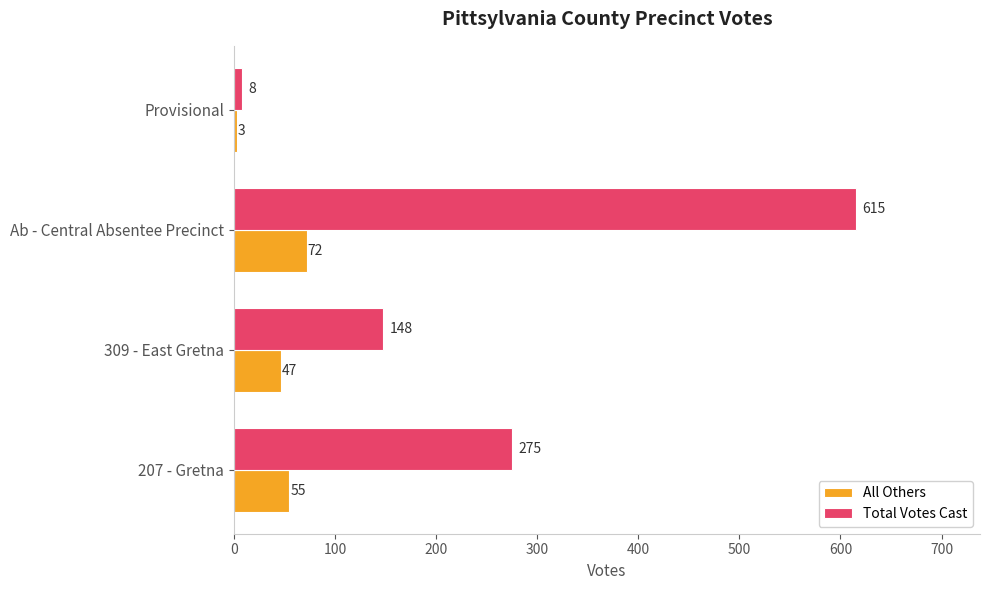

Rank the series by their maximum value, from lowest to highest.

All Others, Total Votes Cast